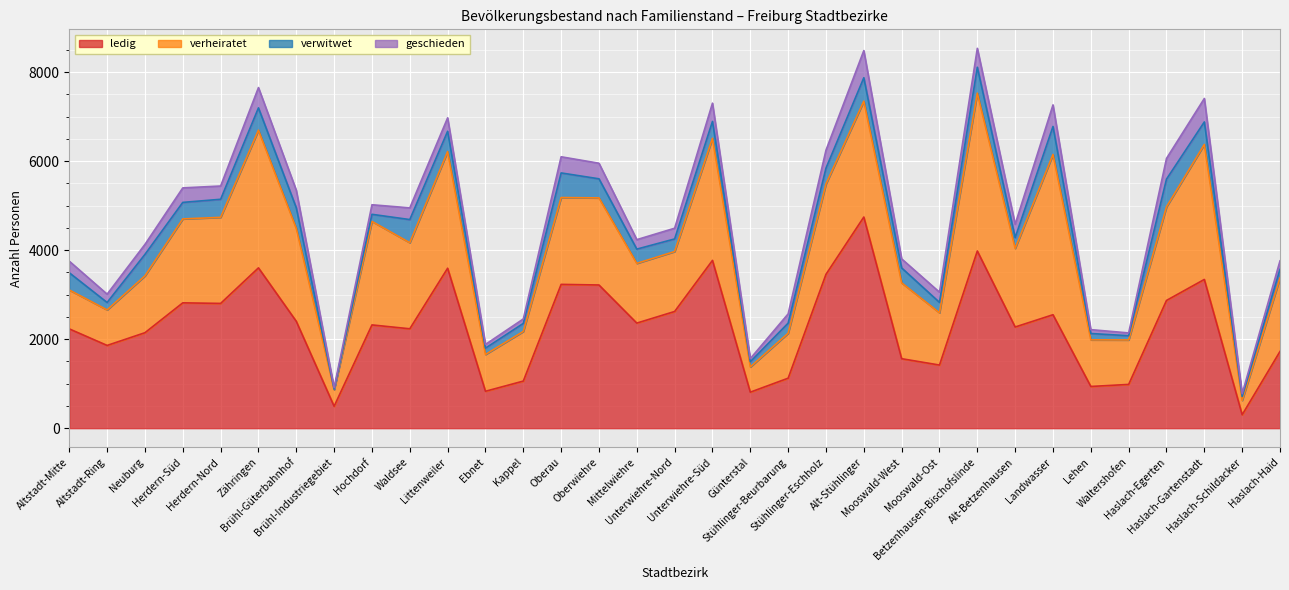

What is the difference between the maximum and second lowest values in the verheiratet series?

3231